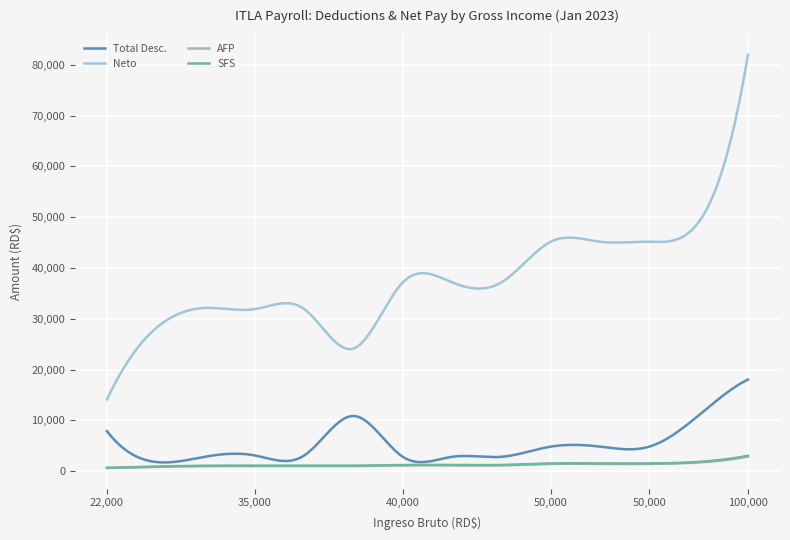

What is the highest value of the Total Desc. series?

18040.4